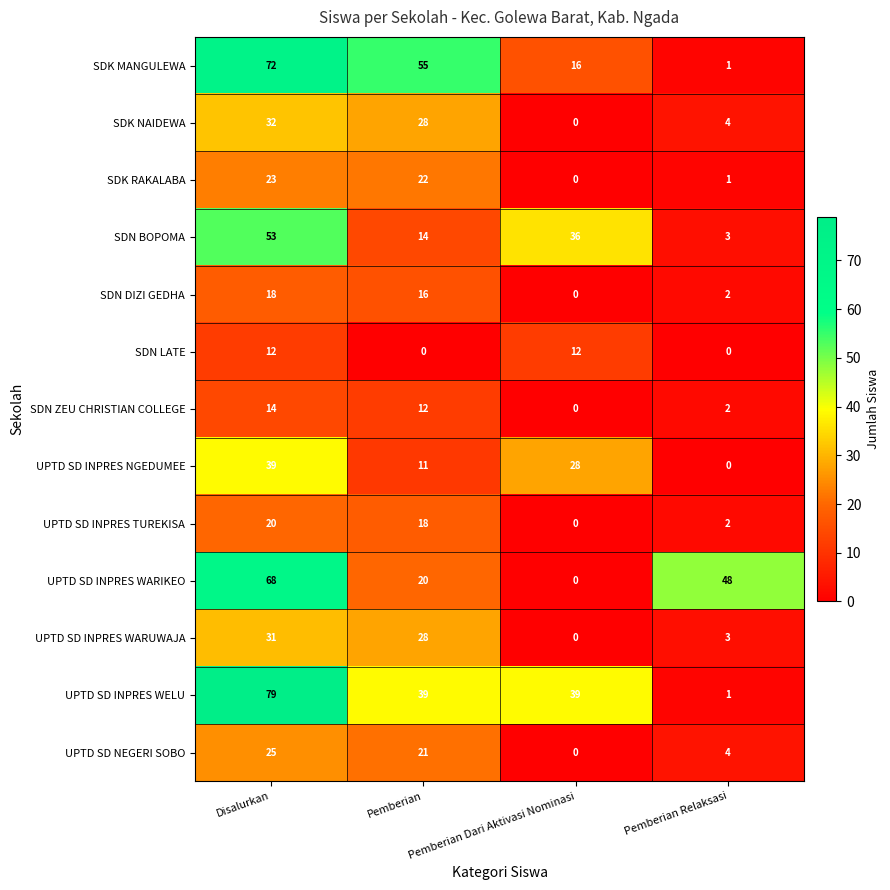

How many categories are shown in the chart?

4